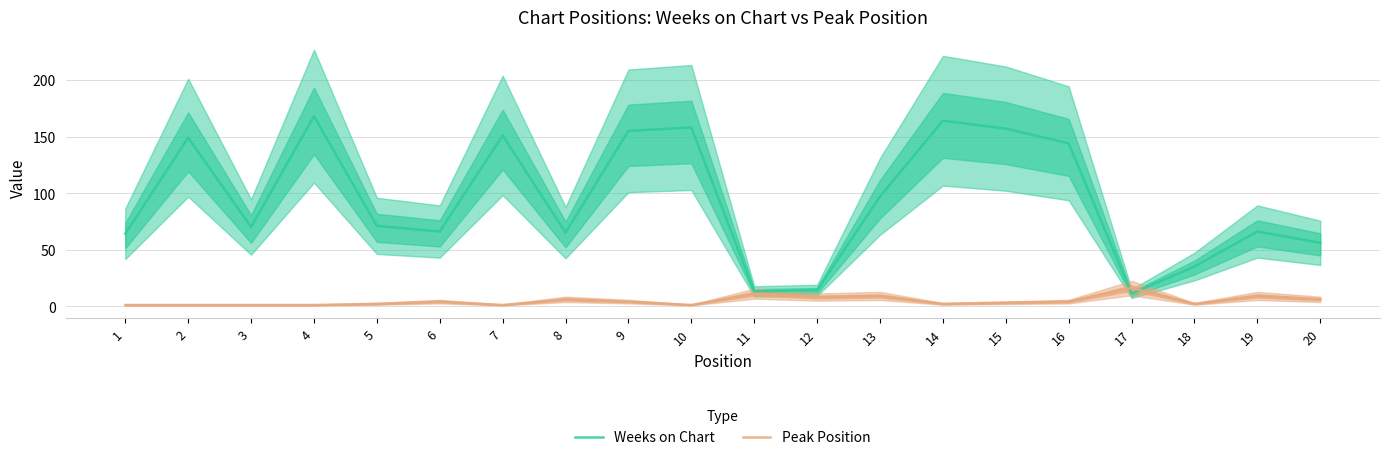

Between which two adjacent categories do Weeks on Chart and Peak Position first intersect?

16 and 17